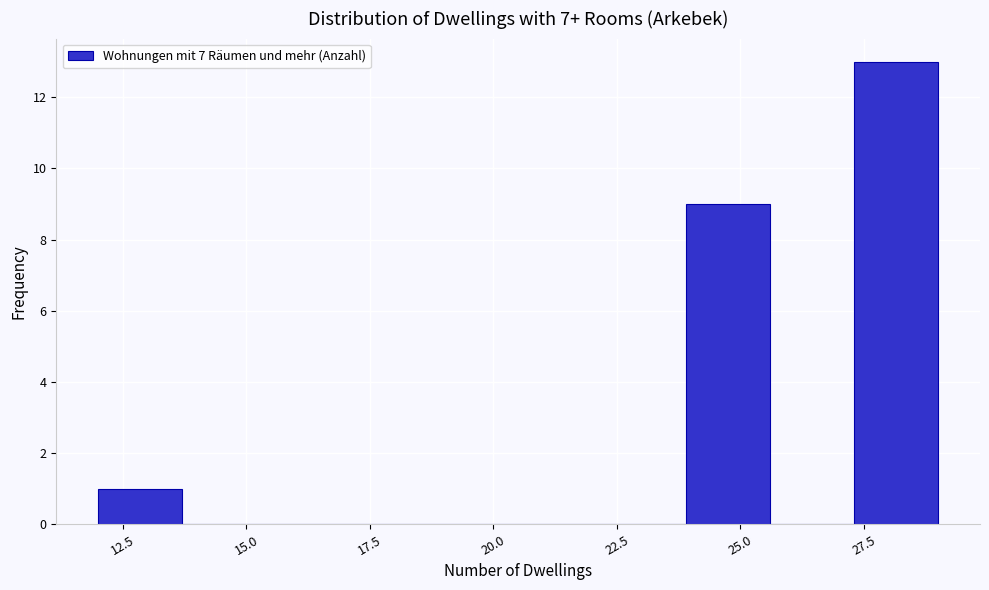

Around what value on the x-axis is the tallest bar? Give the approximate position of its centre, as read against the axis.

28.0